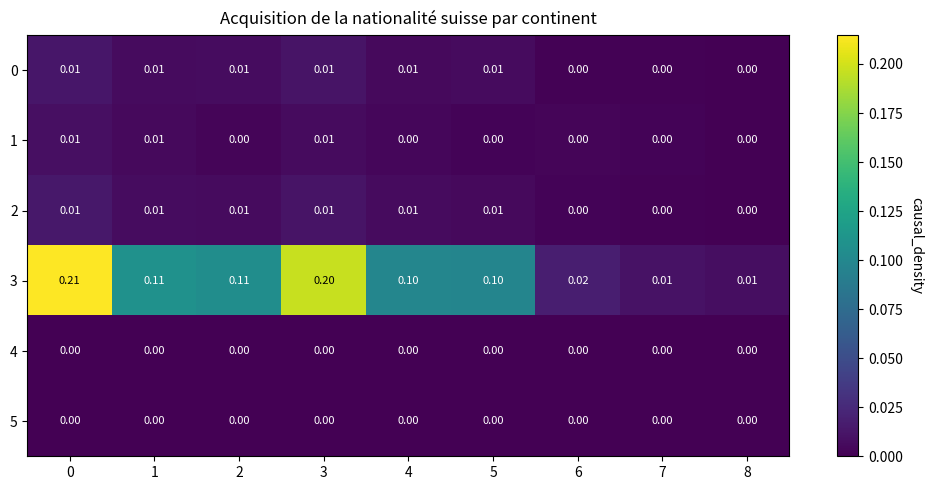

At how many categories does at least one series exceed 0?

9